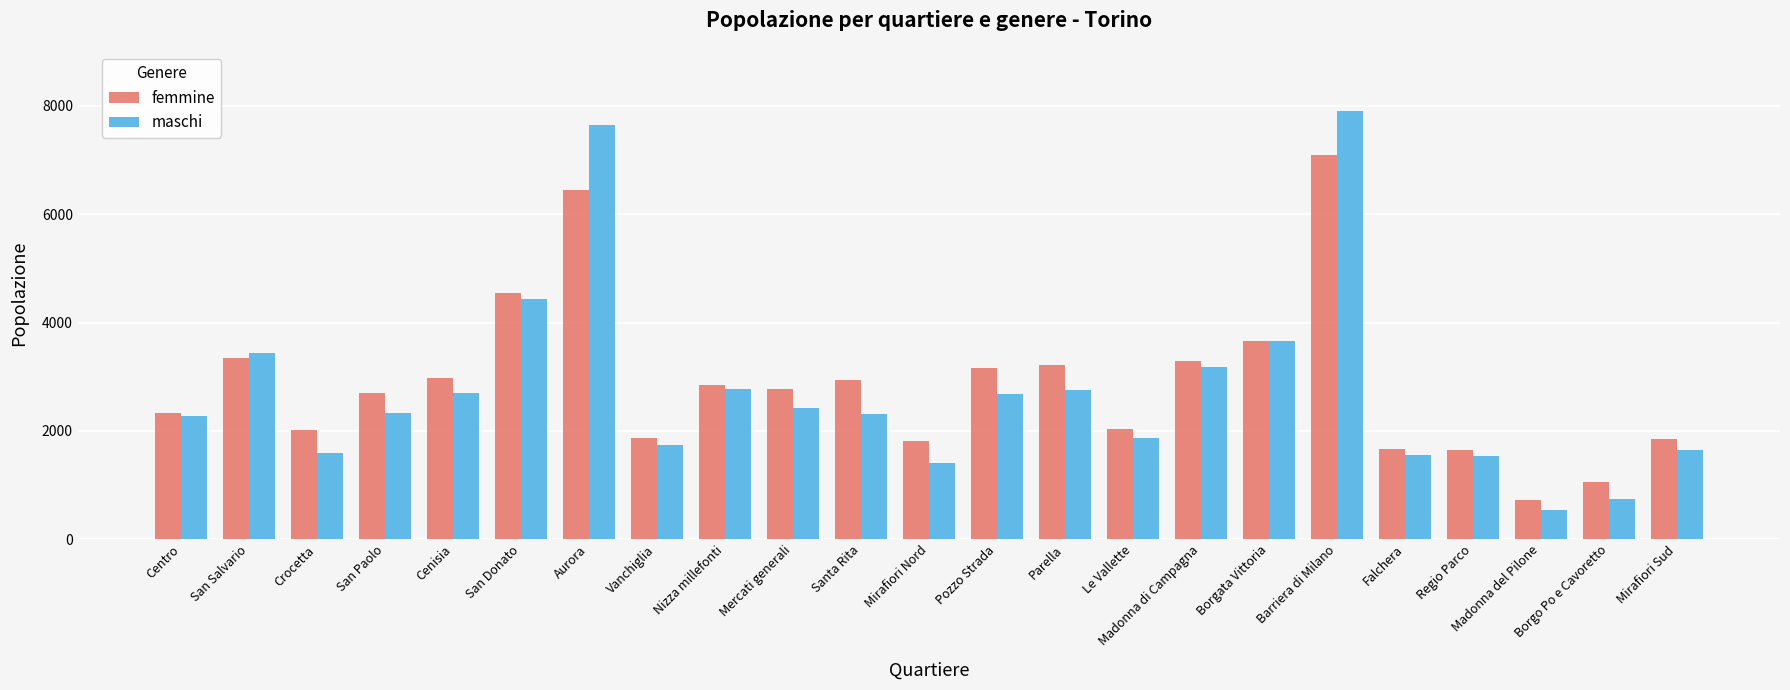

What is the sum of the femmine values at Borgo Po e Cavoretto and Pozzo Strada?

4213